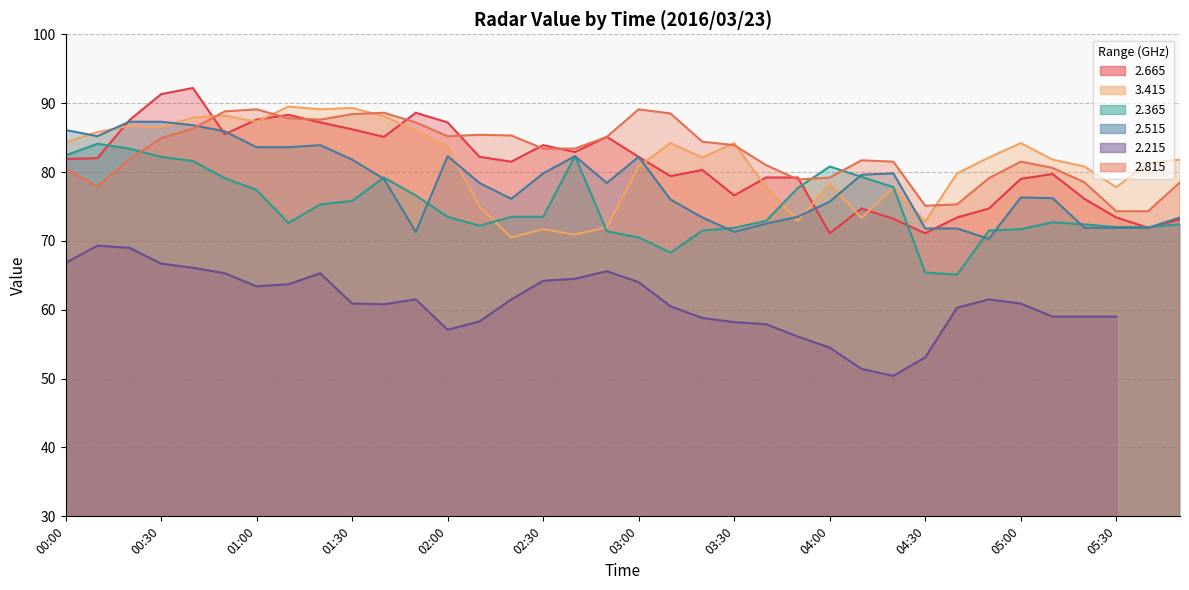

Does the chart have visible grid lines?

Yes